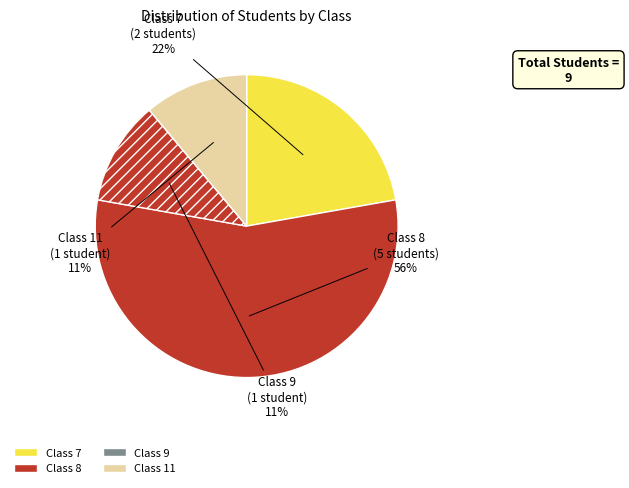

How many segments does this pie chart have?

4